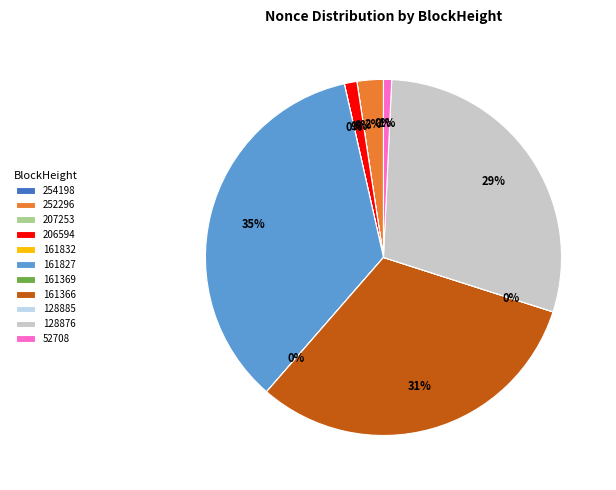

Does any single category account for the majority?

No